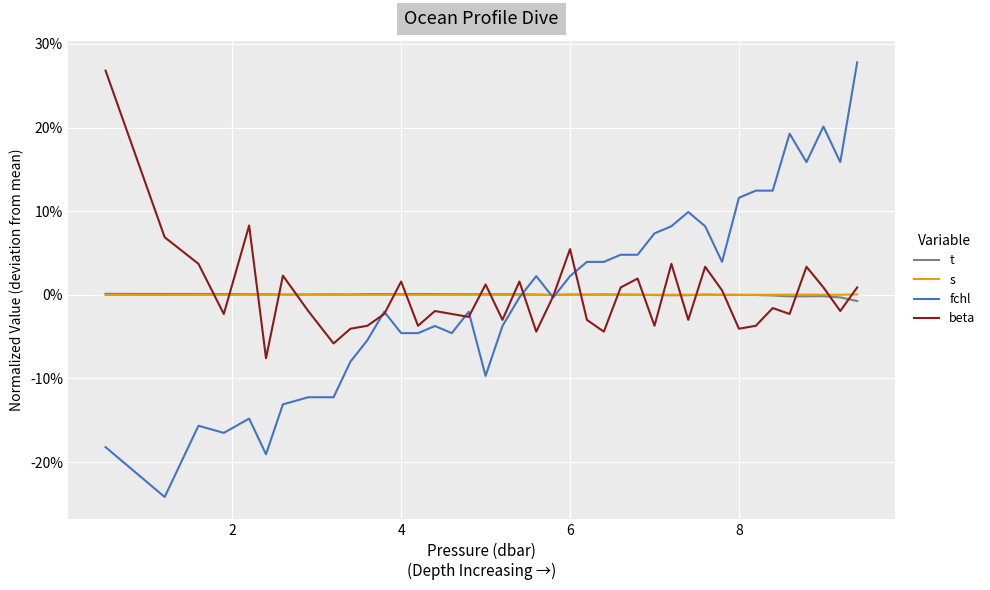

What are all the series names shown in the legend?

t, s, fchl, beta